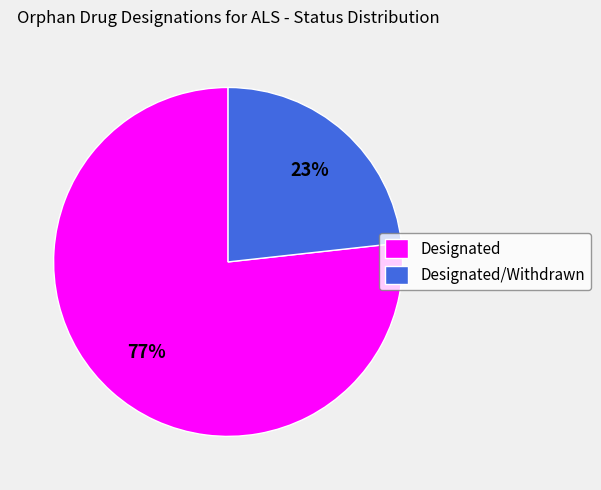

Is the sum of Designated/Withdrawn and Designated greater than half?

Yes